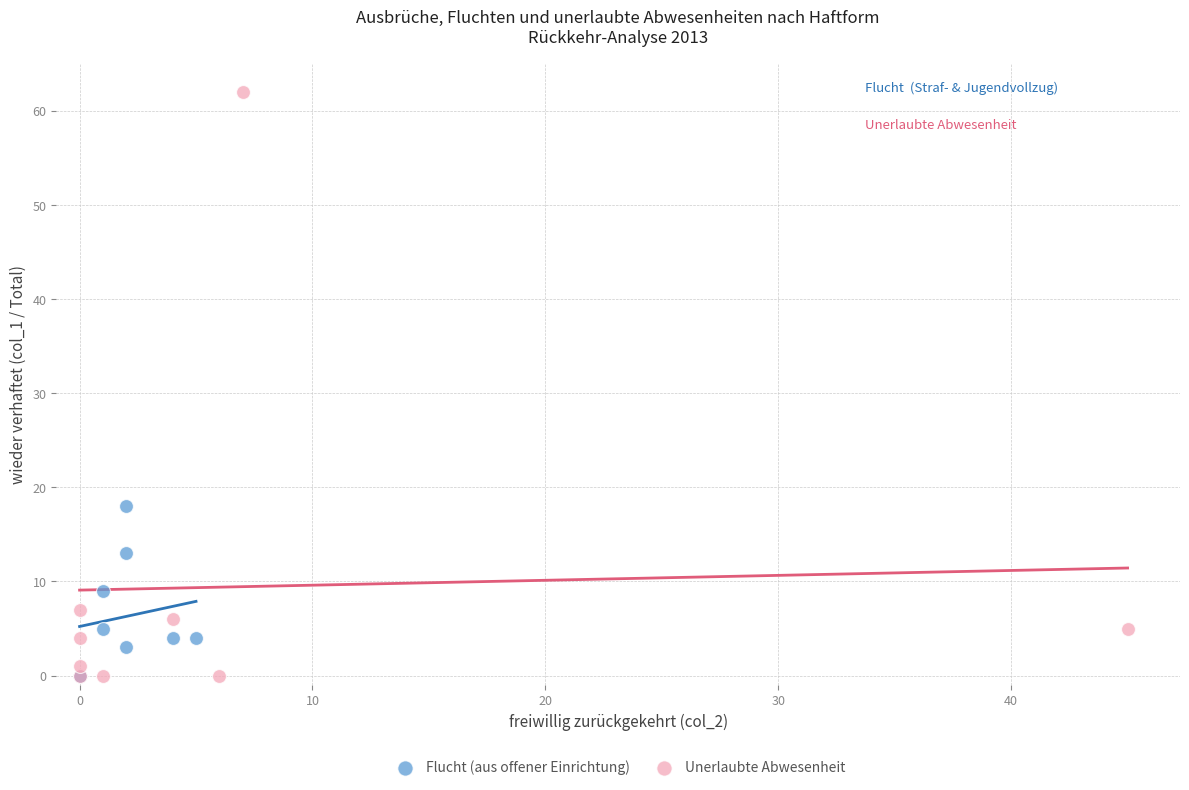

Which series reaches the maximum Y coordinate?

Unerlaubte Abwesenheit